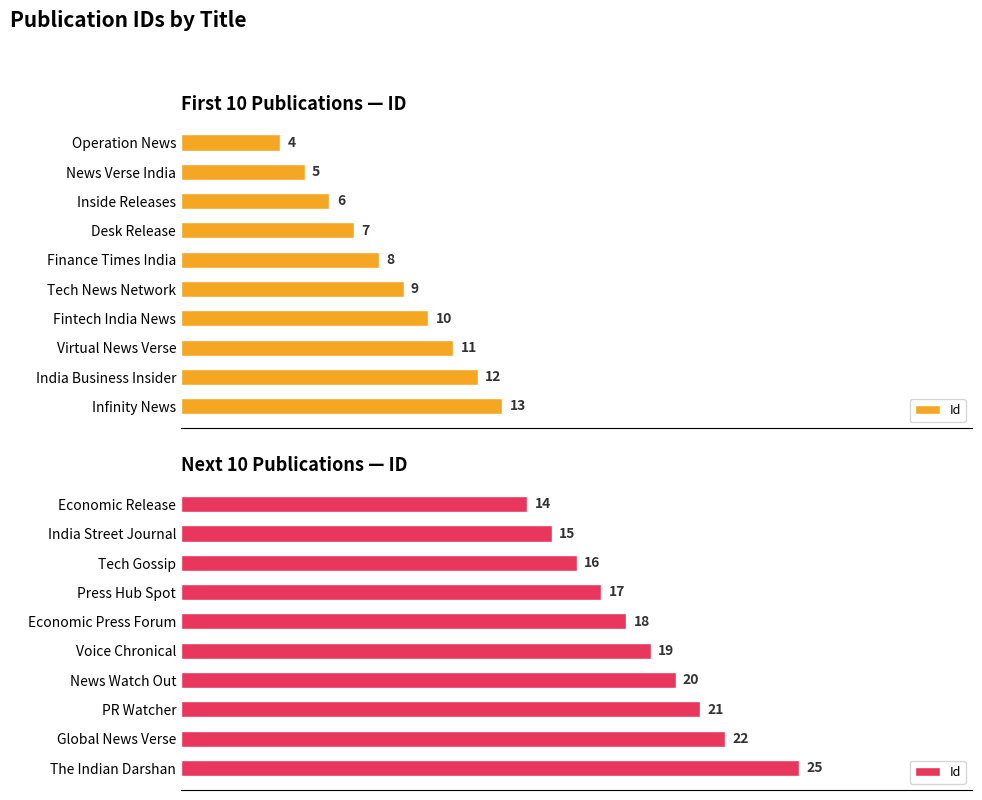

Are the bars grouped side by side (vs. stacked)?

No